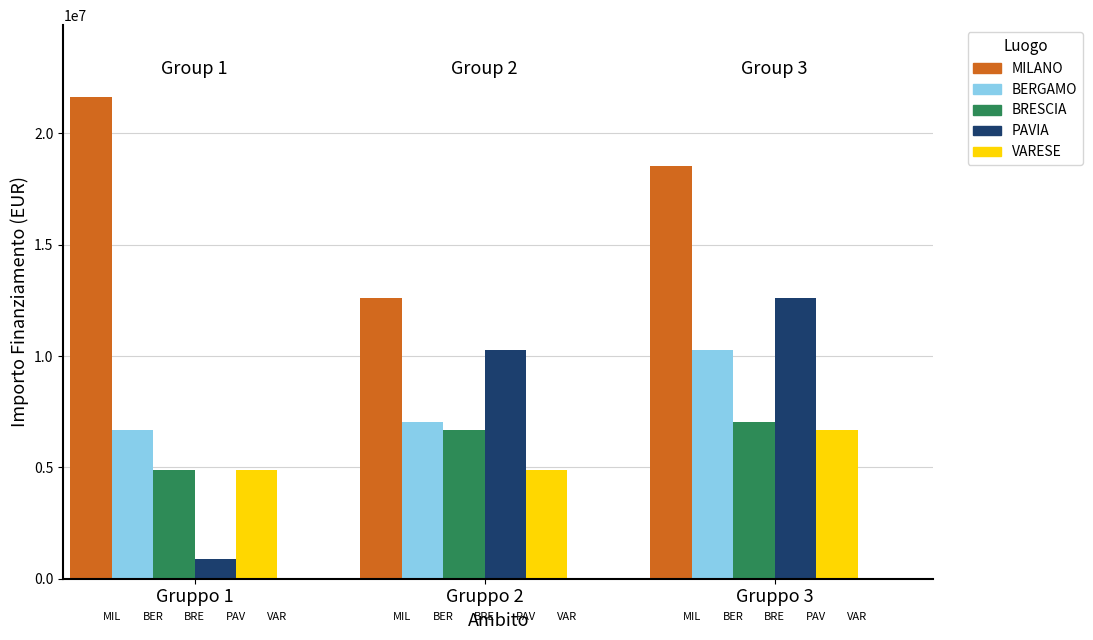

Reading right to left, what are all the values shown in this chart?

MILANO: 18552987	12608826	21615132
BERGAMO: 10267188	7024917	6664665
BRESCIA: 7024917	6664665	4863405
PAVIA: 12608826	10267188	900630
VARESE: 6664665	4863405	4863405